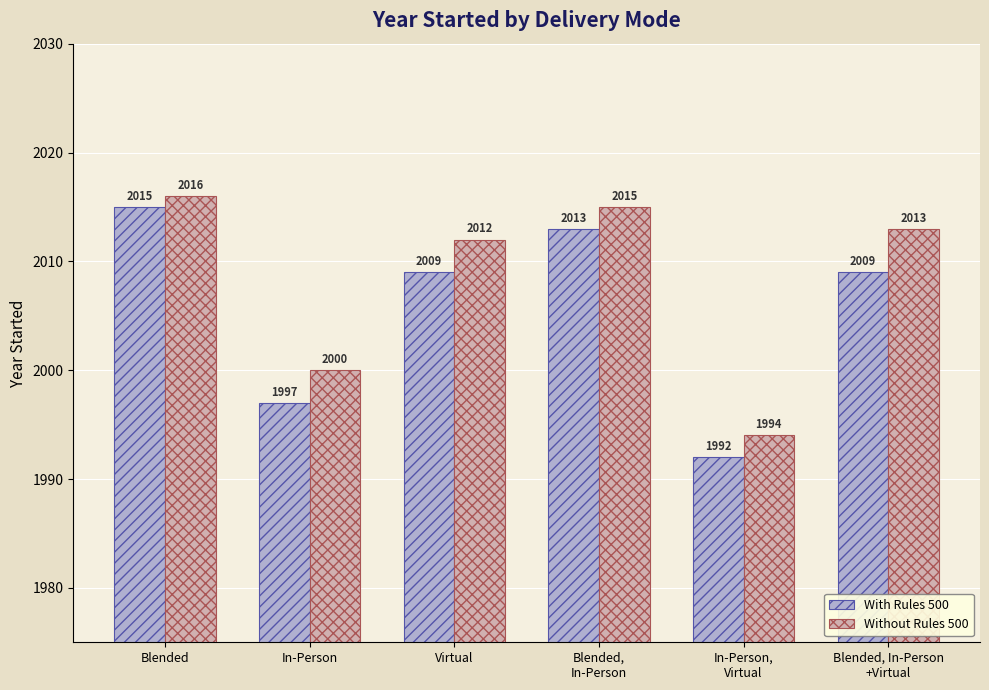

Which category has the highest value in the With Rules 500 series?

Blended